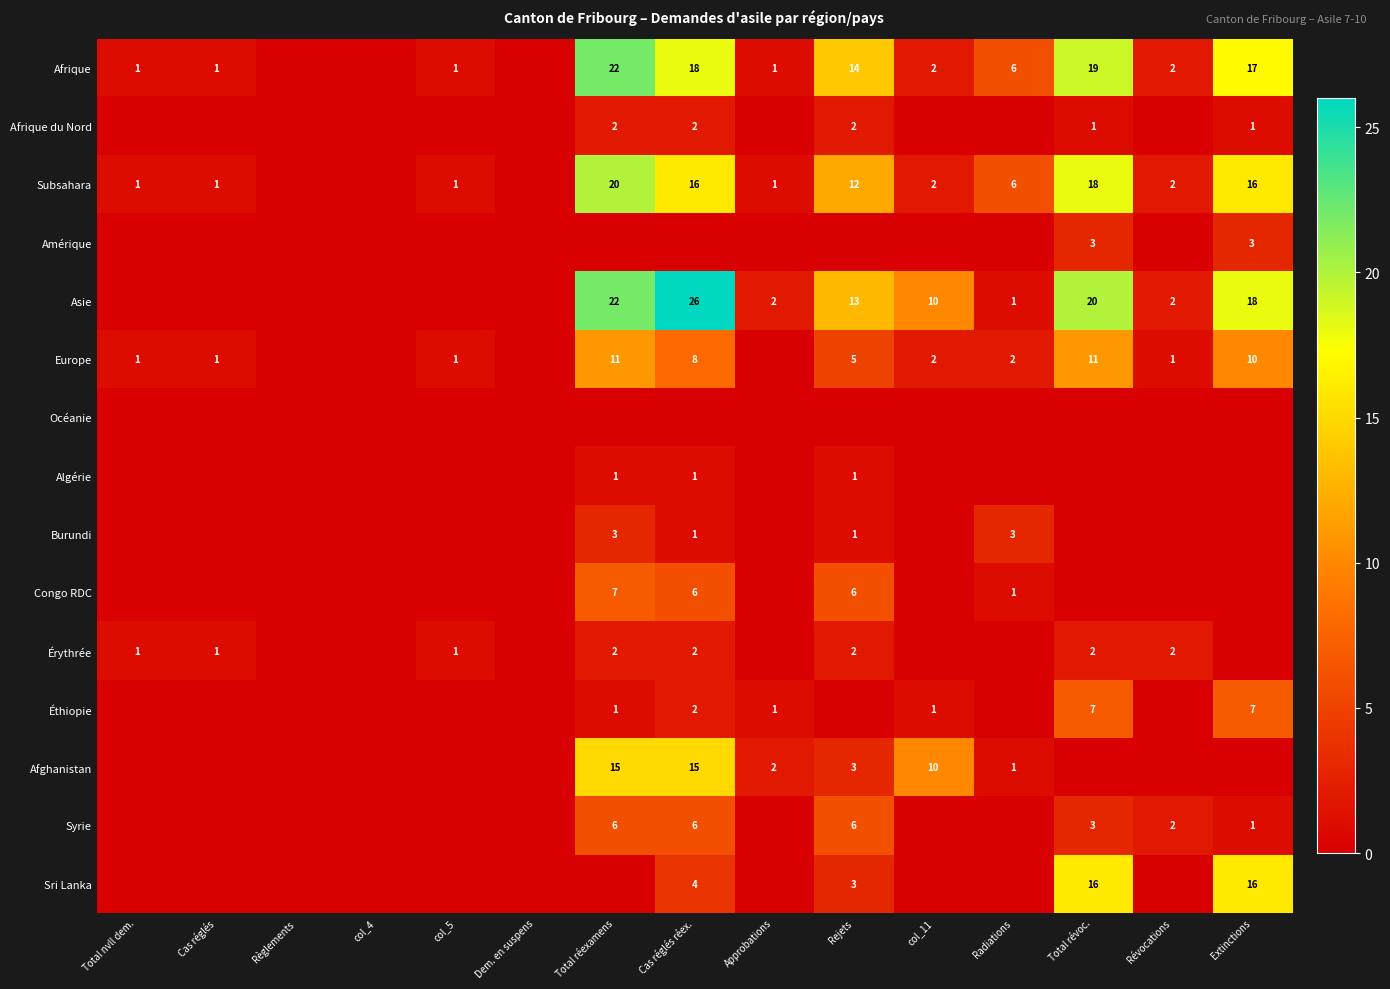

What is the difference between the Europe values at Total nvll dem. and Extinctions?

9